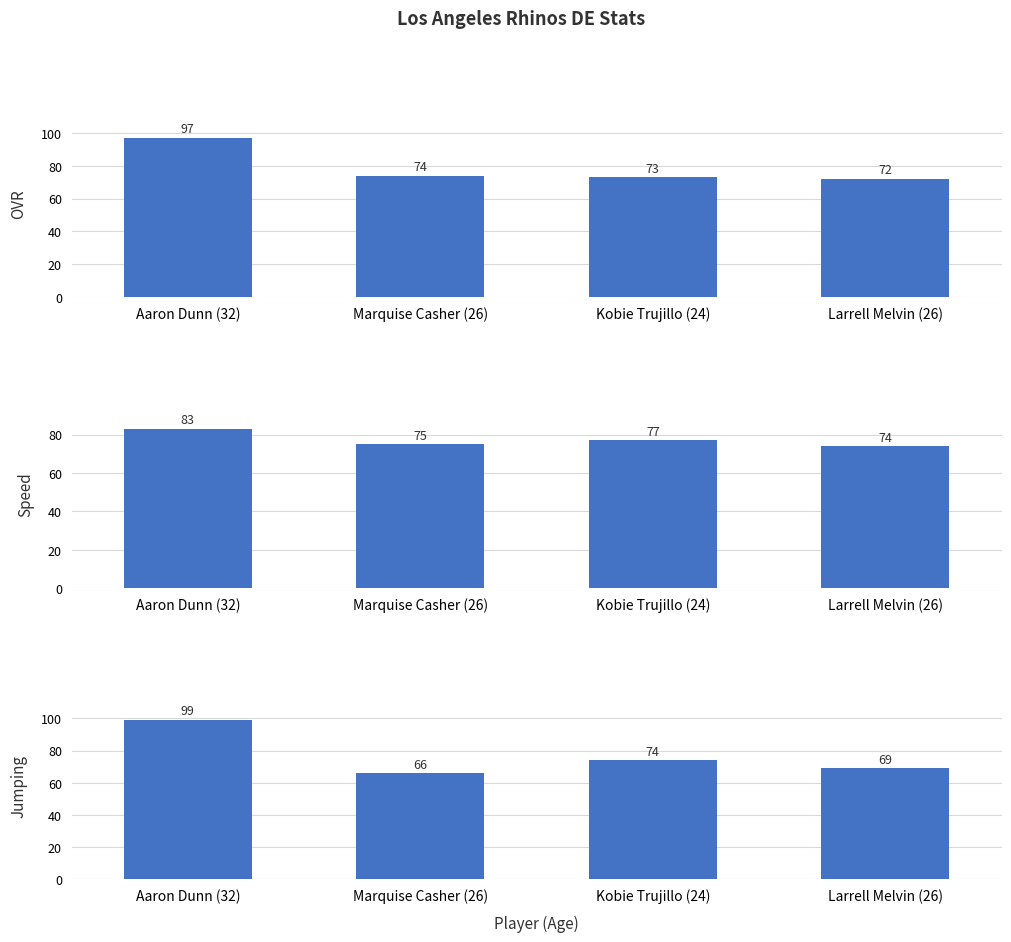

Which series has the widest spread of values?

Jumping